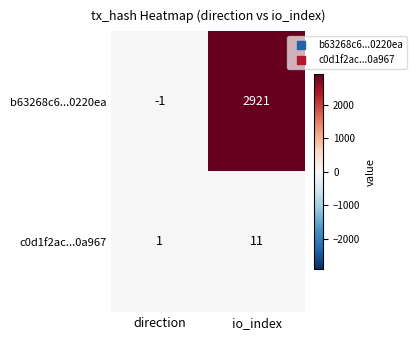

What is the sum of all c0d1f2ac...0a967 values?

12